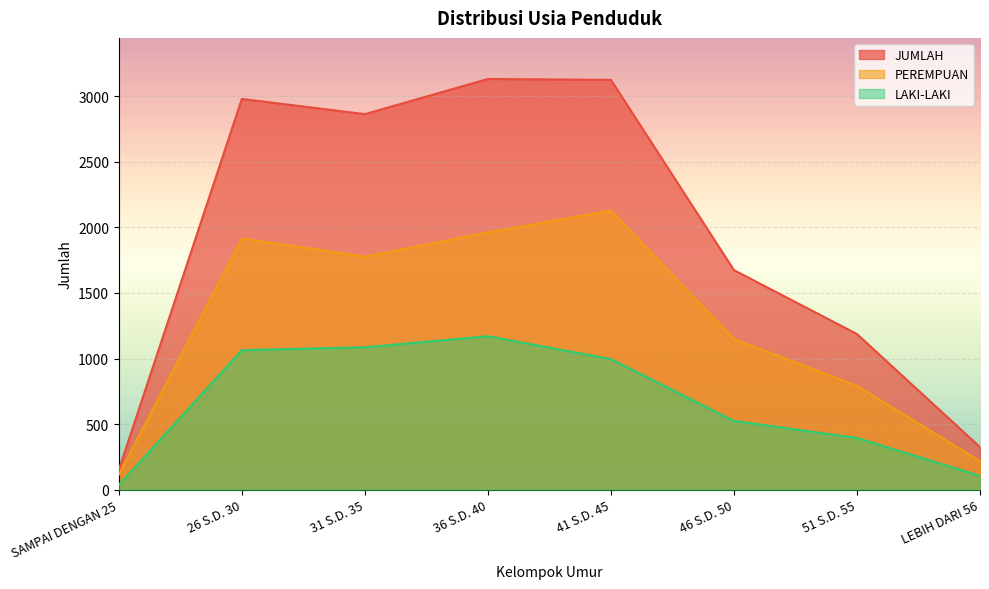

Reading left to right, list all the values displayed in this chart.

LAKI-LAKI: SAMPAI DENGAN 25=36	26 S.D. 30=1064	31 S.D. 35=1086	36 S.D. 40=1170	41 S.D. 45=996	46 S.D. 50=525	51 S.D. 55=395	LEBIH DARI 56=106
PEREMPUAN: SAMPAI DENGAN 25=116	26 S.D. 30=1915	31 S.D. 35=1777	36 S.D. 40=1961	41 S.D. 45=2128	46 S.D. 50=1149	51 S.D. 55=792	LEBIH DARI 56=219
JUMLAH: SAMPAI DENGAN 25=152	26 S.D. 30=2979	31 S.D. 35=2863	36 S.D. 40=3131	41 S.D. 45=3124	46 S.D. 50=1674	51 S.D. 55=1187	LEBIH DARI 56=325